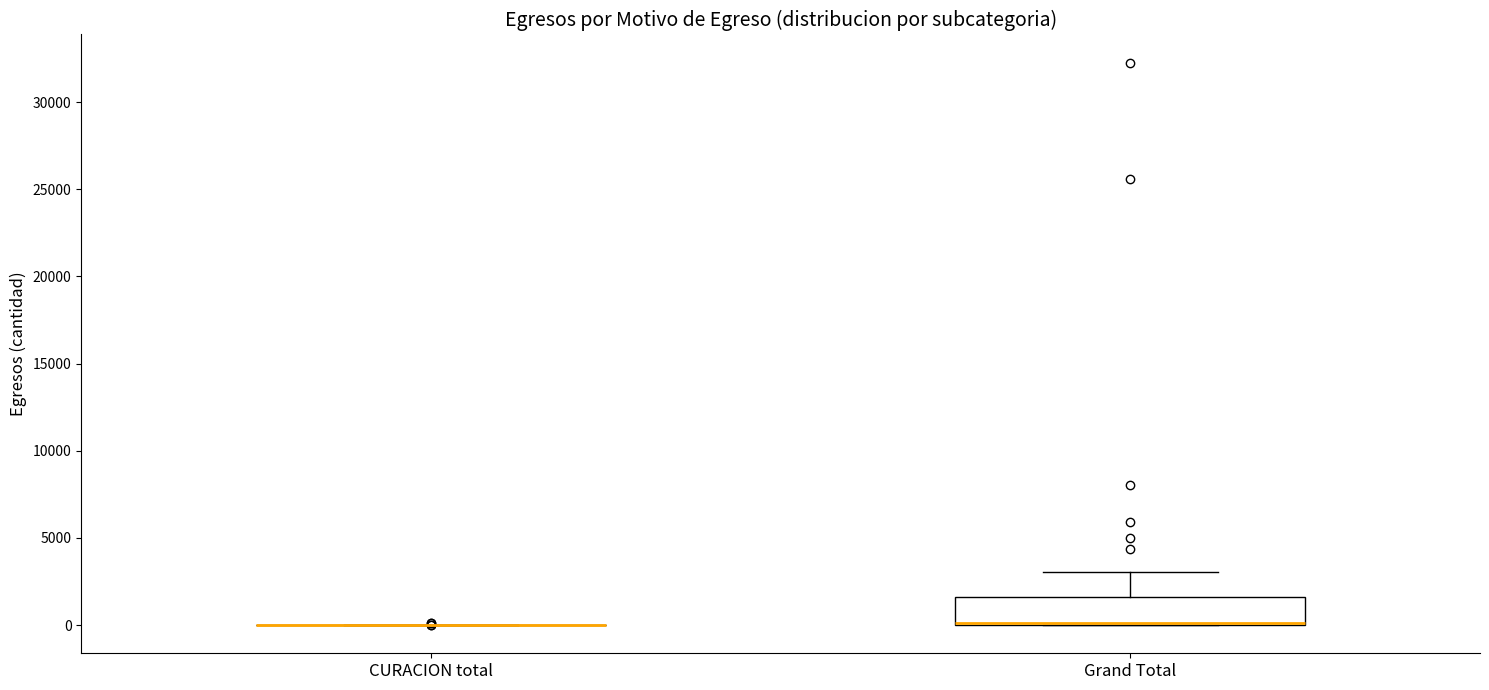

Where does the upper whisker of the box for Grand Total end on the y-axis? The values are not printed on the chart, so give them approximately, as read against the axis.

3000